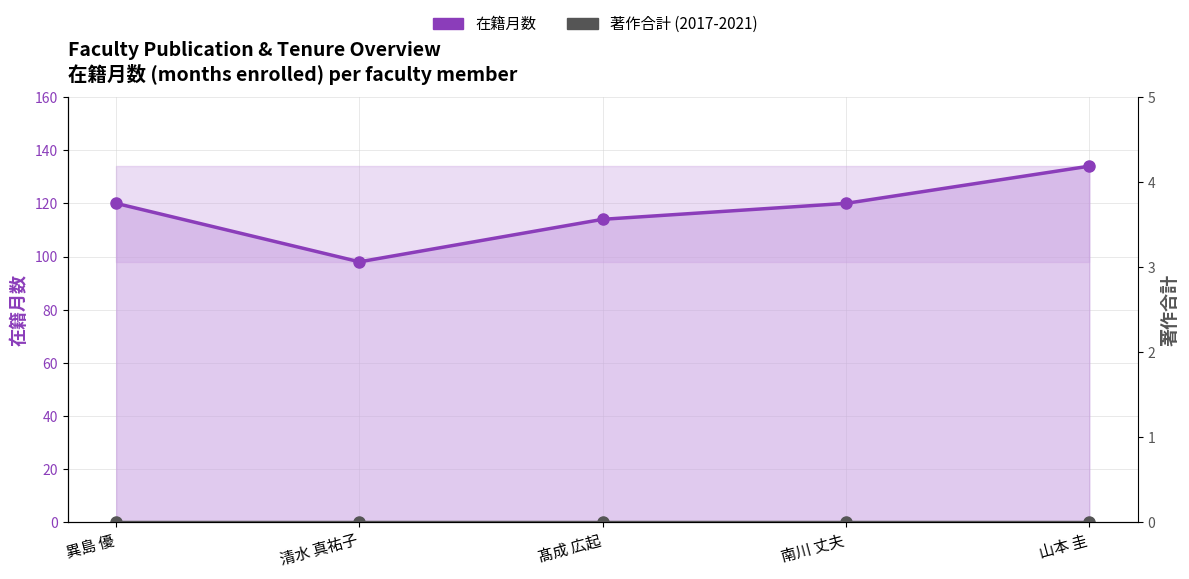

How many 在籍月数 values are between 114 and 120?

3